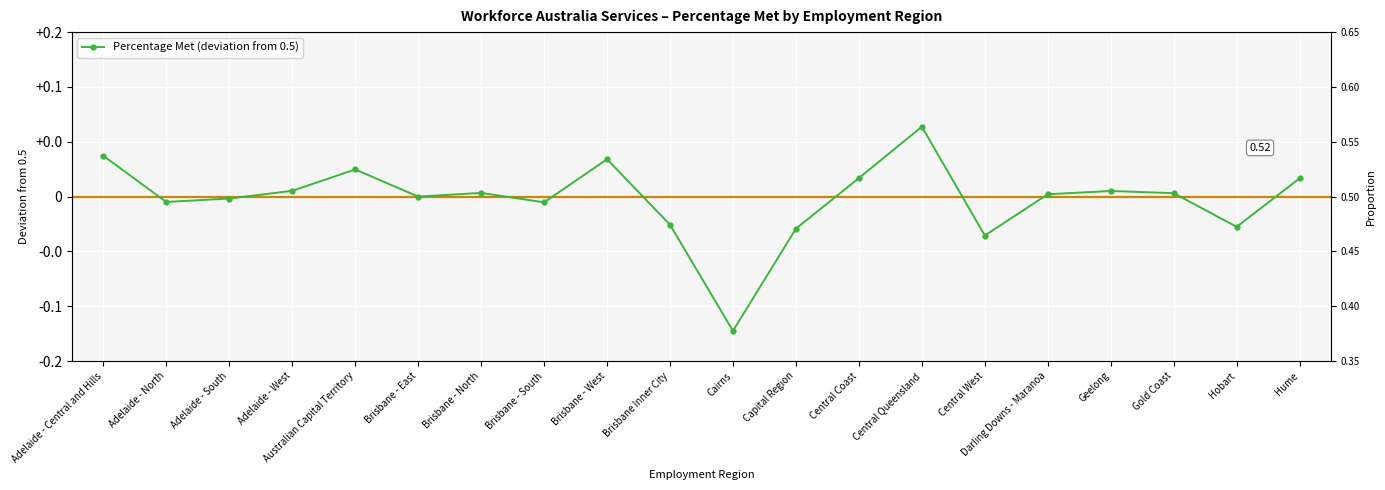

What is the smallest value displayed?

-0.1